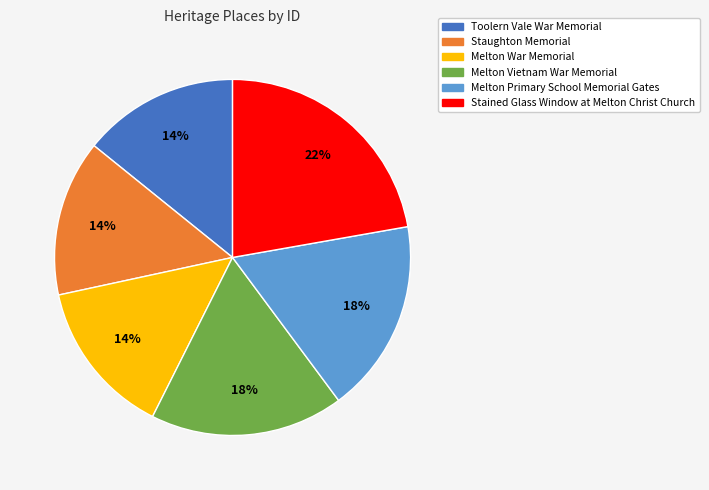

Does Melton Vietnam War Memorial represent more than half of the total?

No